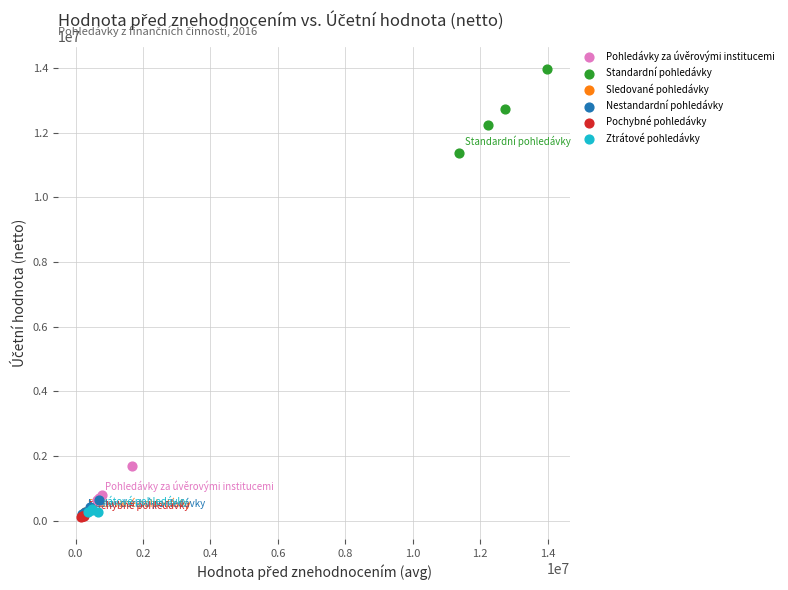

Which series has the widest spread of Y values?

Standardní pohledávky